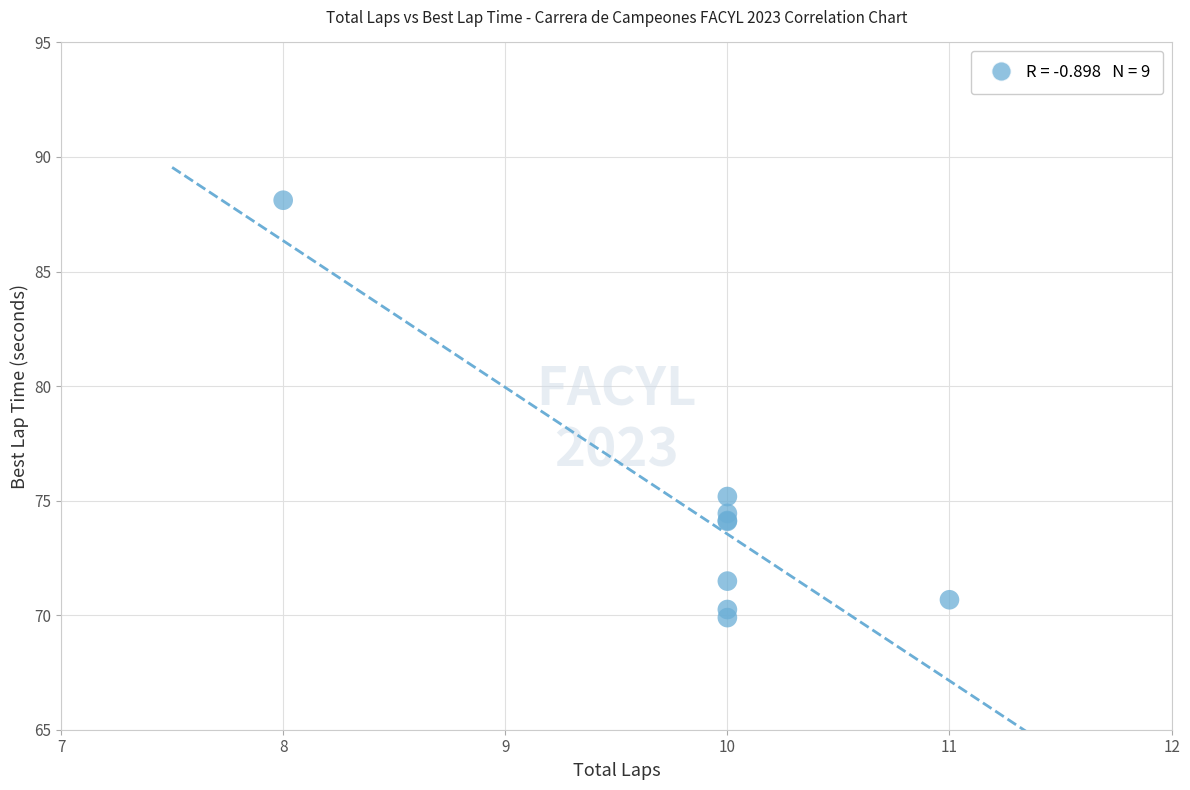

What Y value in the scatter plot is closest to 79?

75.2